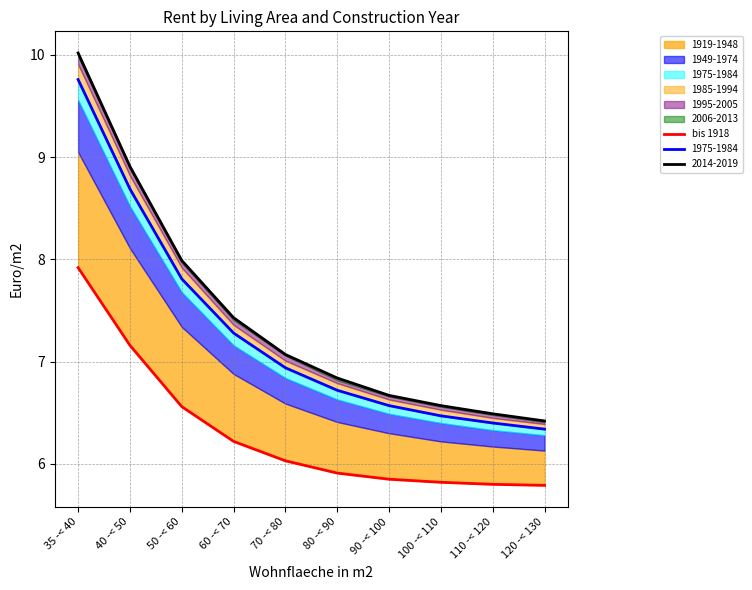

The value at 80 -< 90 is 5.9. True or false?

True